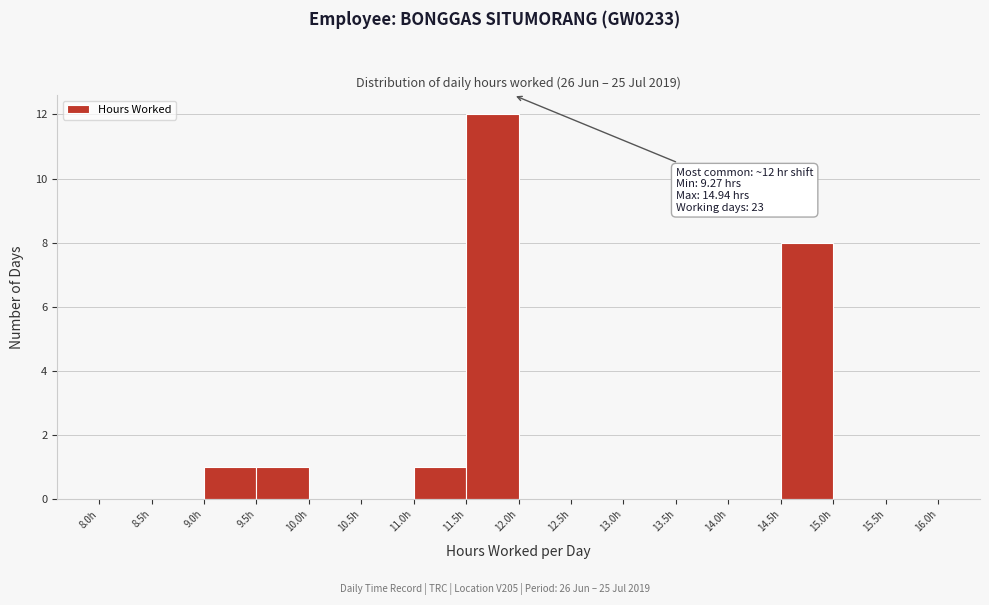

Over which range of the x-axis is the bar tallest?

11.5 to 12.0